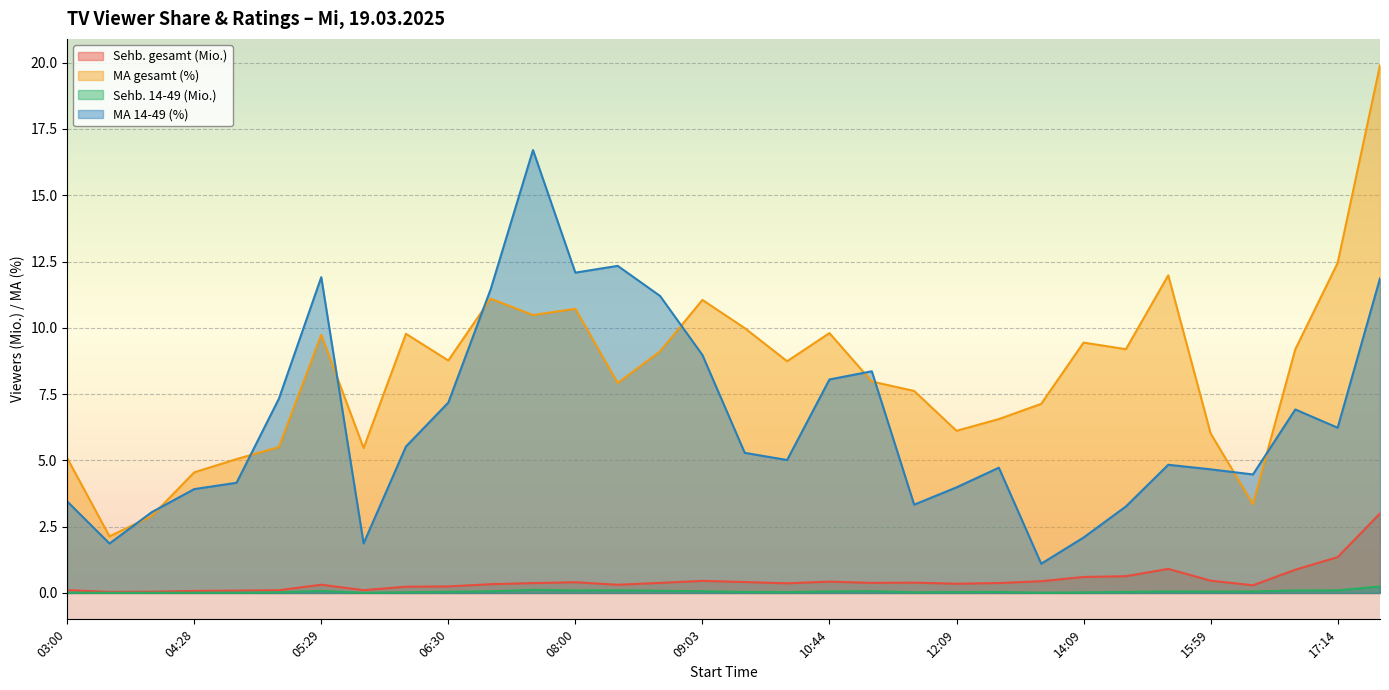

Is it true that Sehb. 14-49 (Mio.) equals 0.0 at 06:30?

True